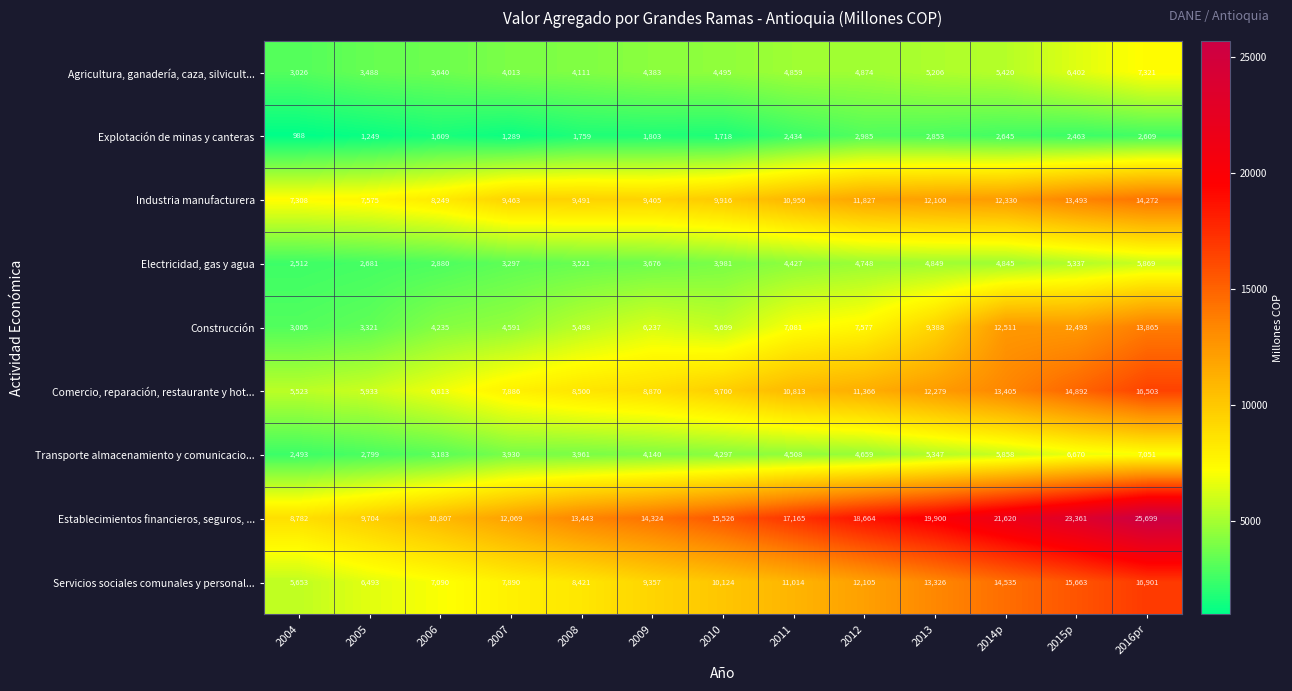

Which series has the largest total across all categories?

Establecimientos financieros, seguros, ...